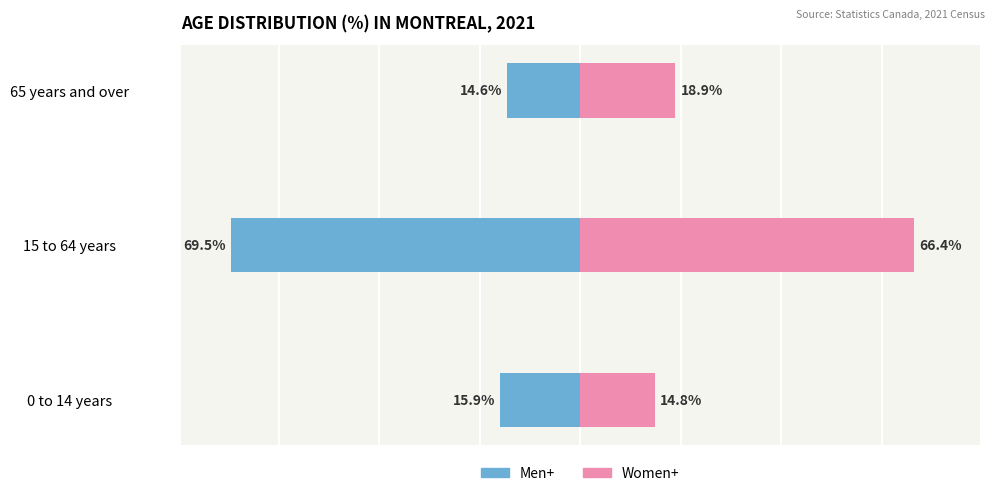

At which category is the sum across all series the highest?

65 years and over